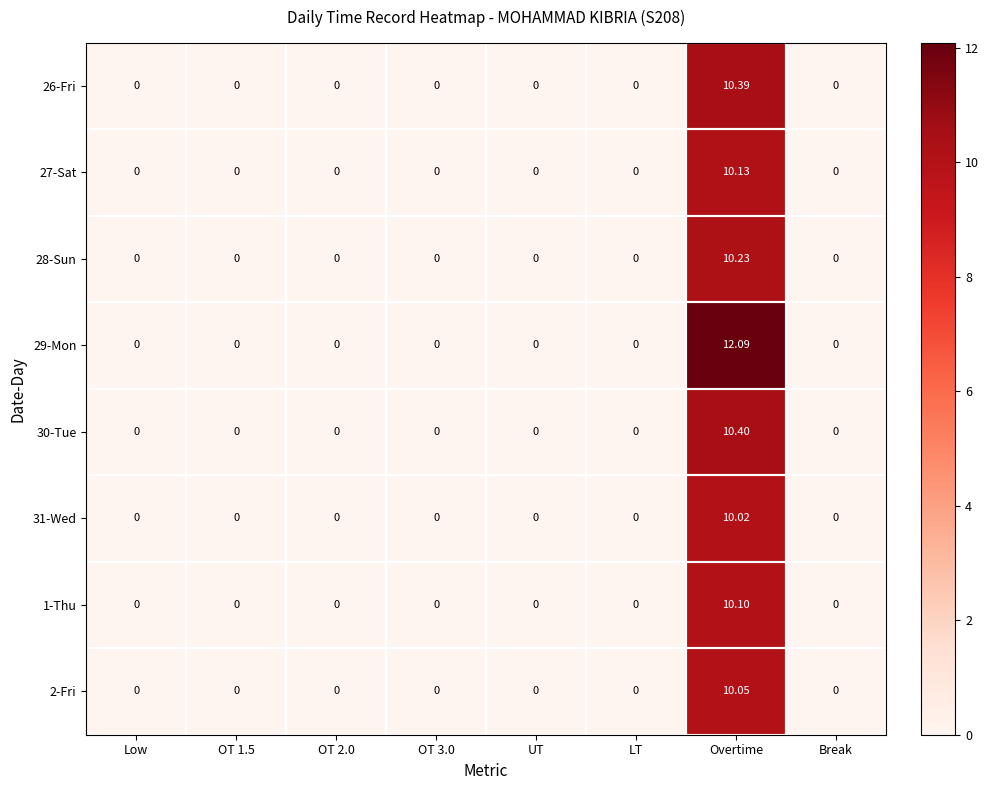

At which category does the chart reach its peak across all series?

Overtime